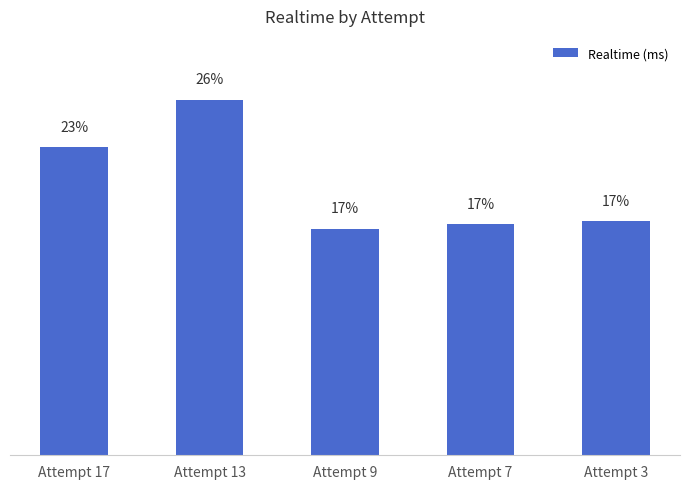

Does the chart contain any negative values?

No